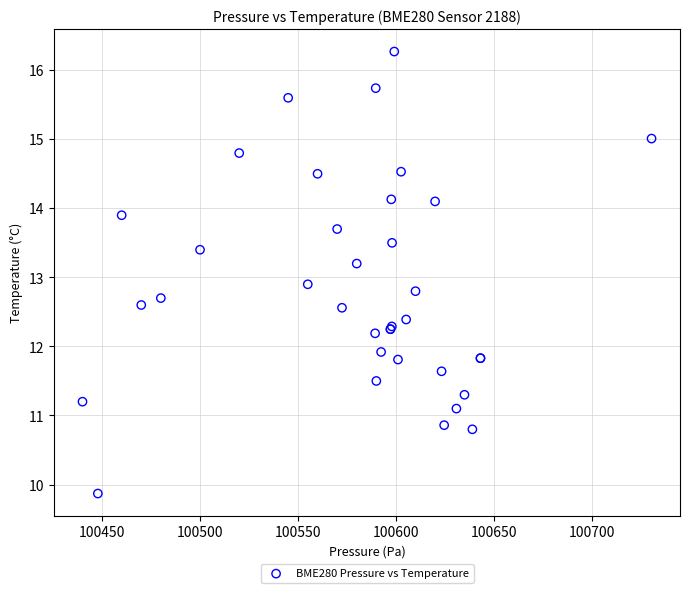

What Y value in the scatter plot is closest to 13?

12.9